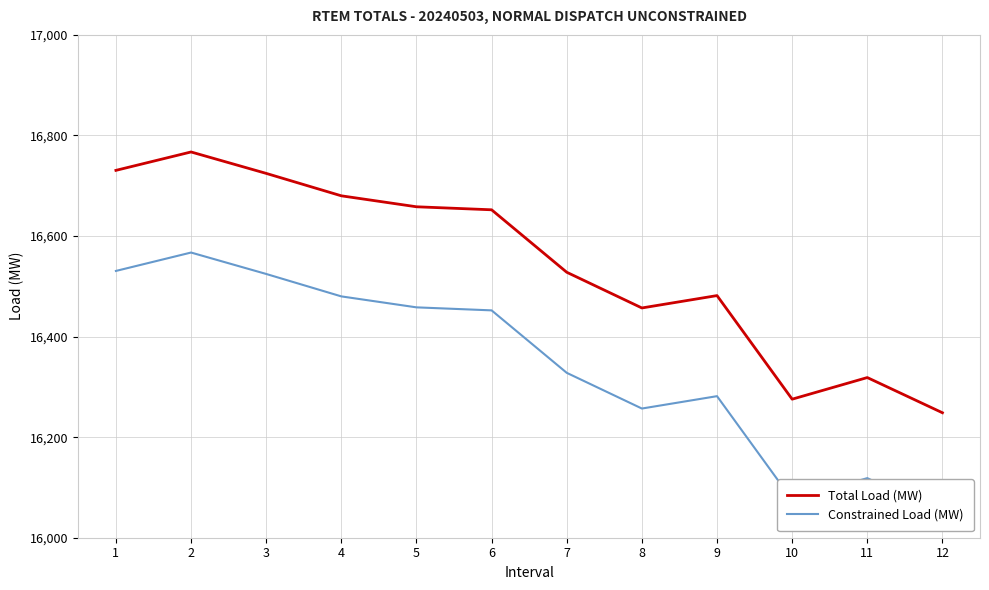

What value does the Total Load (MW) series have at 7?

16527.9